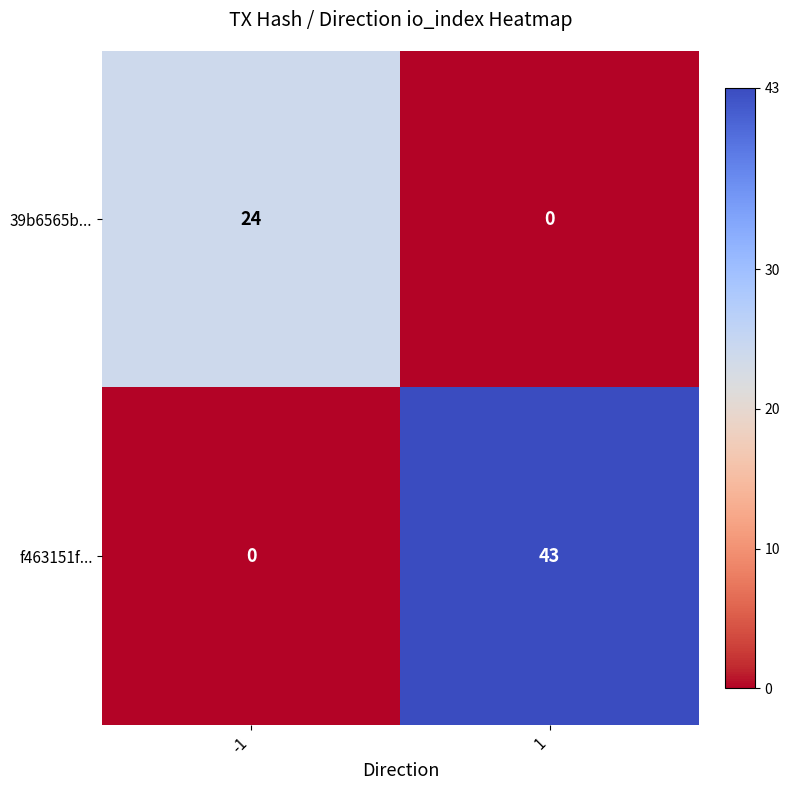

At 1, list the series in order from smallest to largest.

39b6565b..., f463151f...